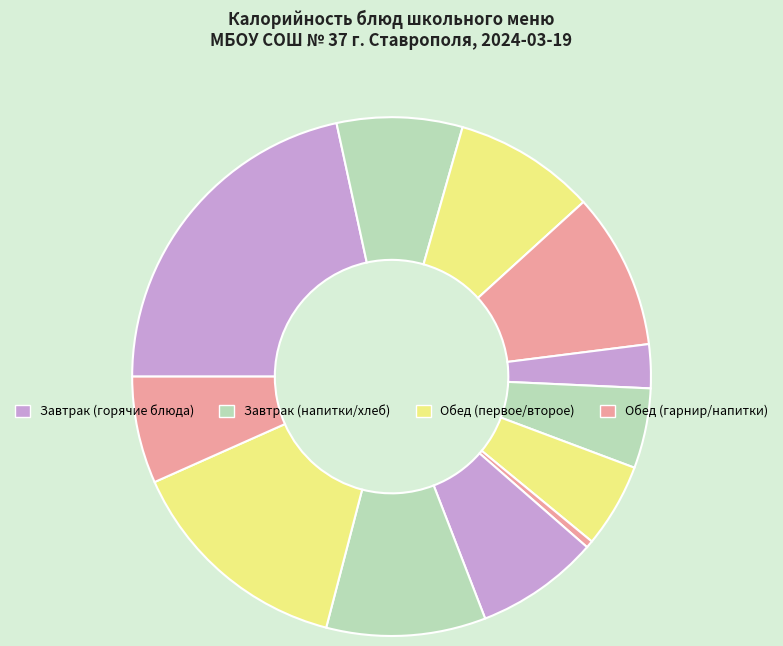

How many slices are in this pie chart?

12